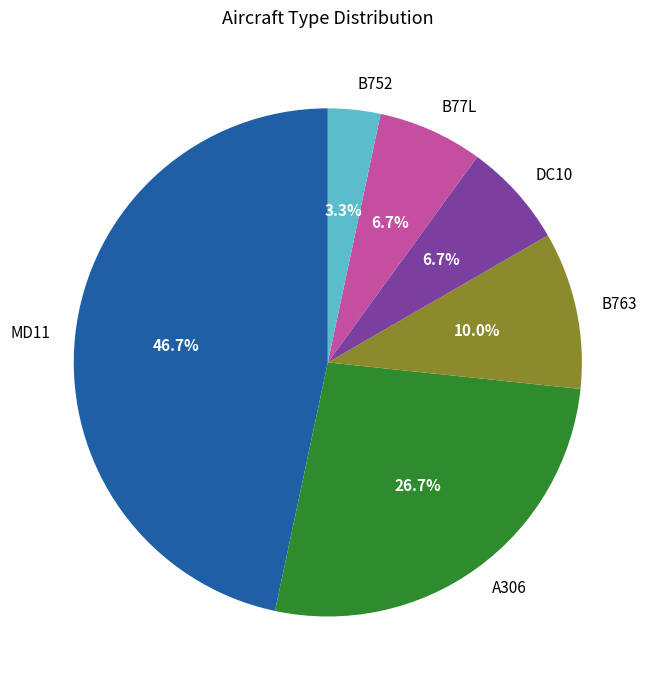

What portion of the pie excludes MD11?

53.3%